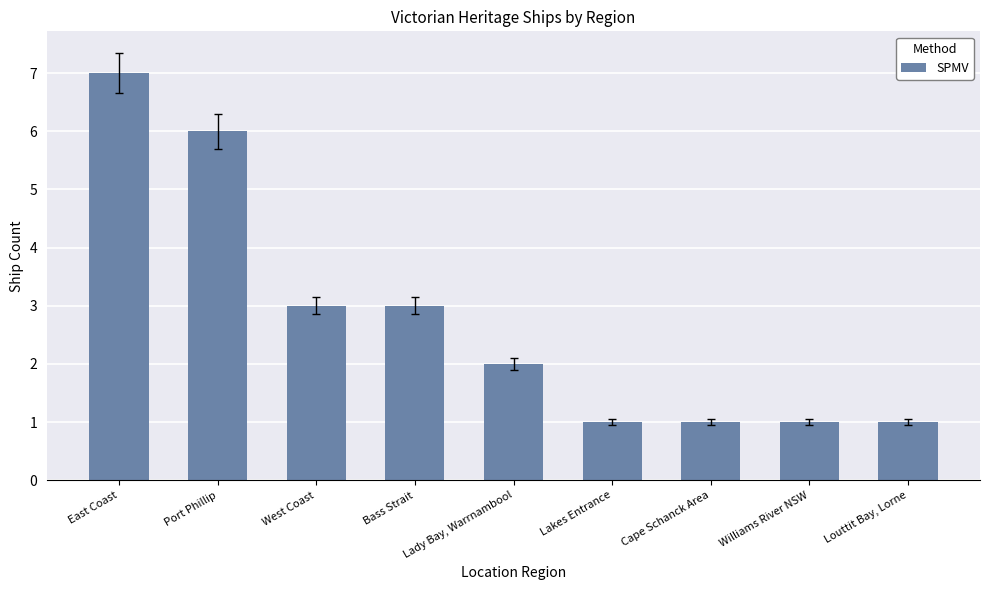

Count the values in the range 1 to 3.

7